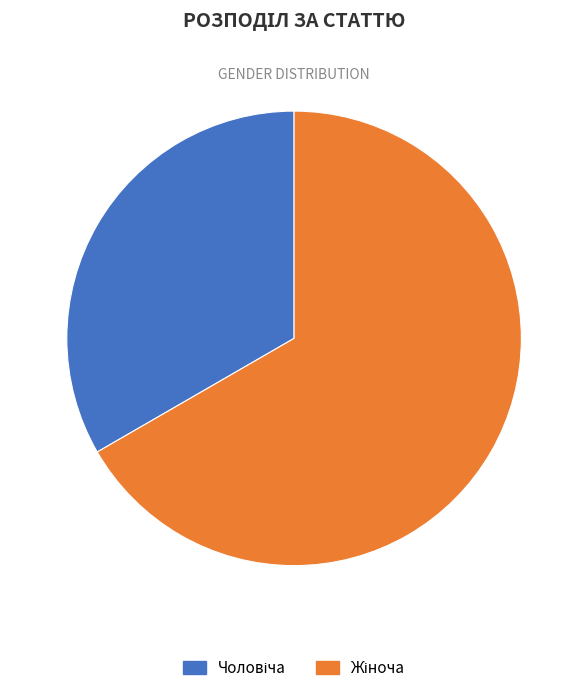

Is there any slice that represents more than half of the pie?

Yes